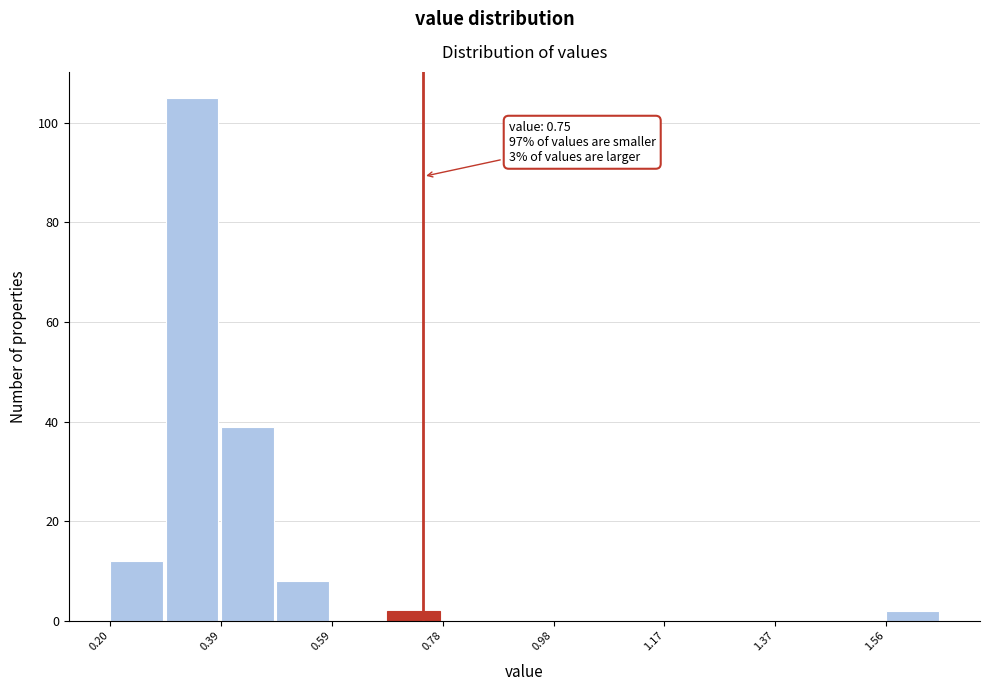

Which range on the x-axis has the tallest bar?

0.30 to 0.40